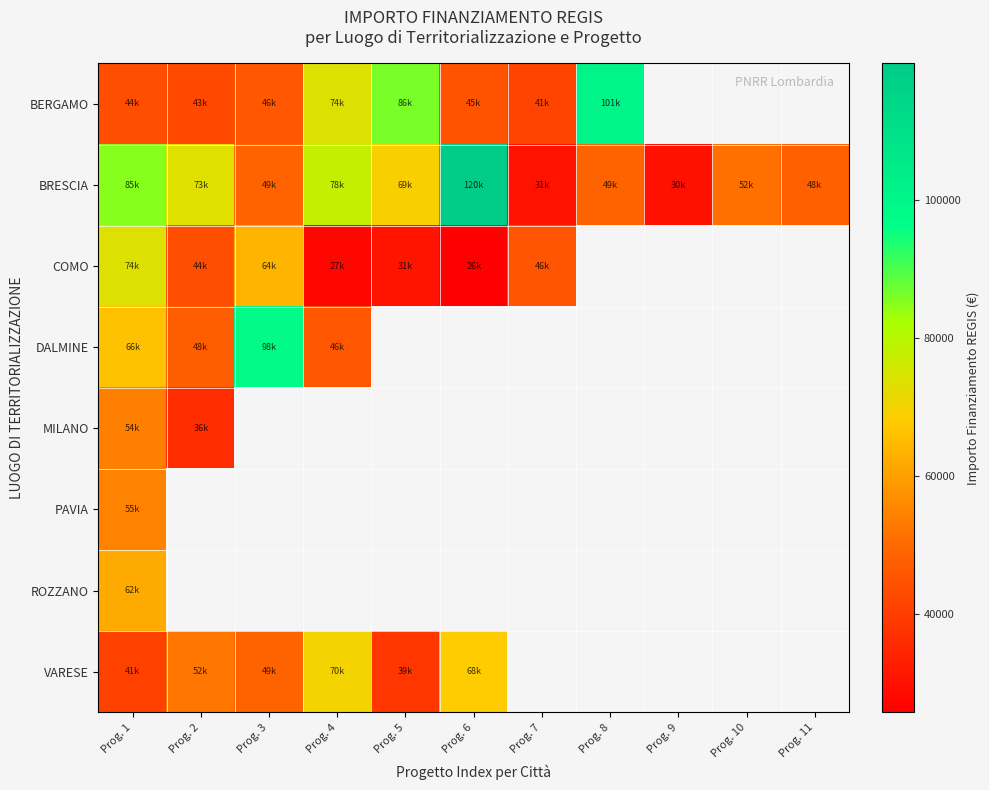

List the series in order of their peak value, highest first.

BRESCIA, BERGAMO, DALMINE, COMO, VARESE, ROZZANO, PAVIA, MILANO